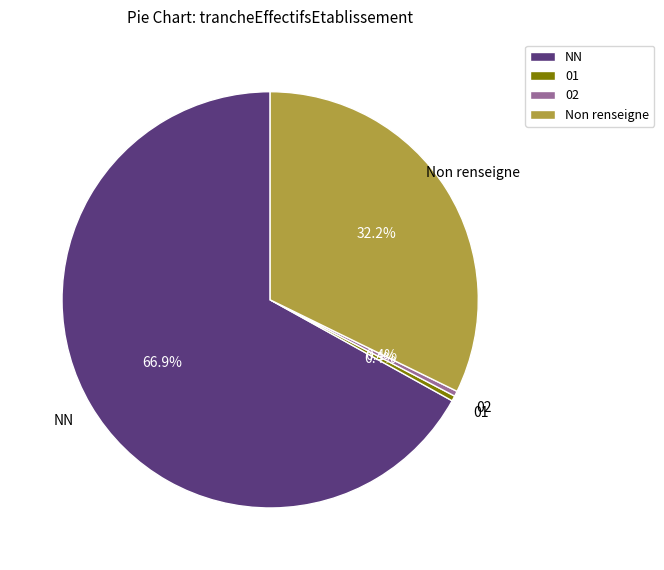

Is the sum of NN and 01 greater than half?

Yes